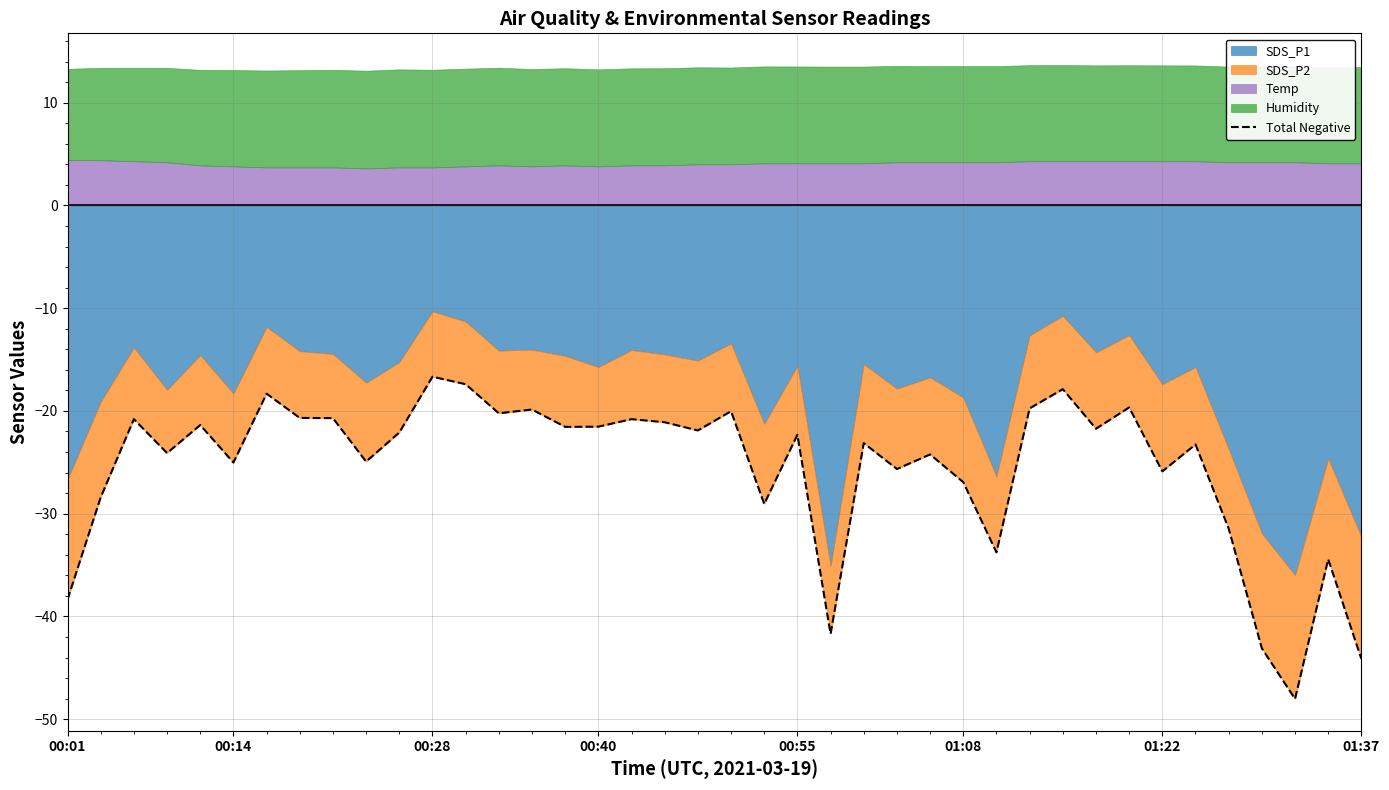

What is the difference between the maximum and minimum values?

31.3